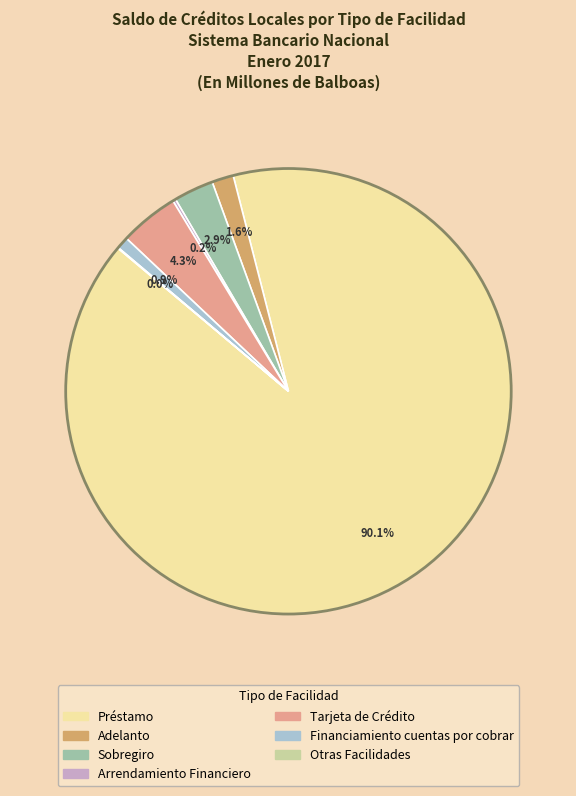

What is the majority slice?

Préstamo